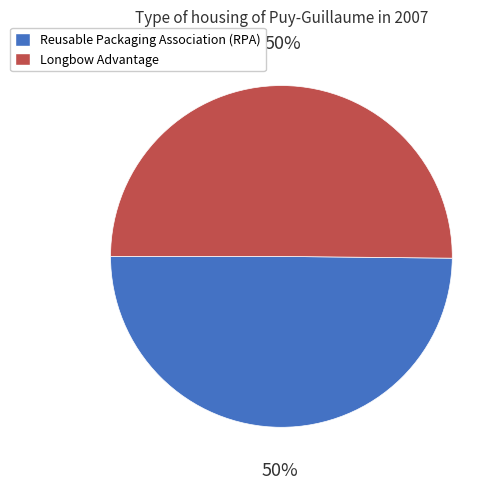

Is the sum of Longbow Advantage and Reusable Packaging Association (RPA) greater than half?

Yes